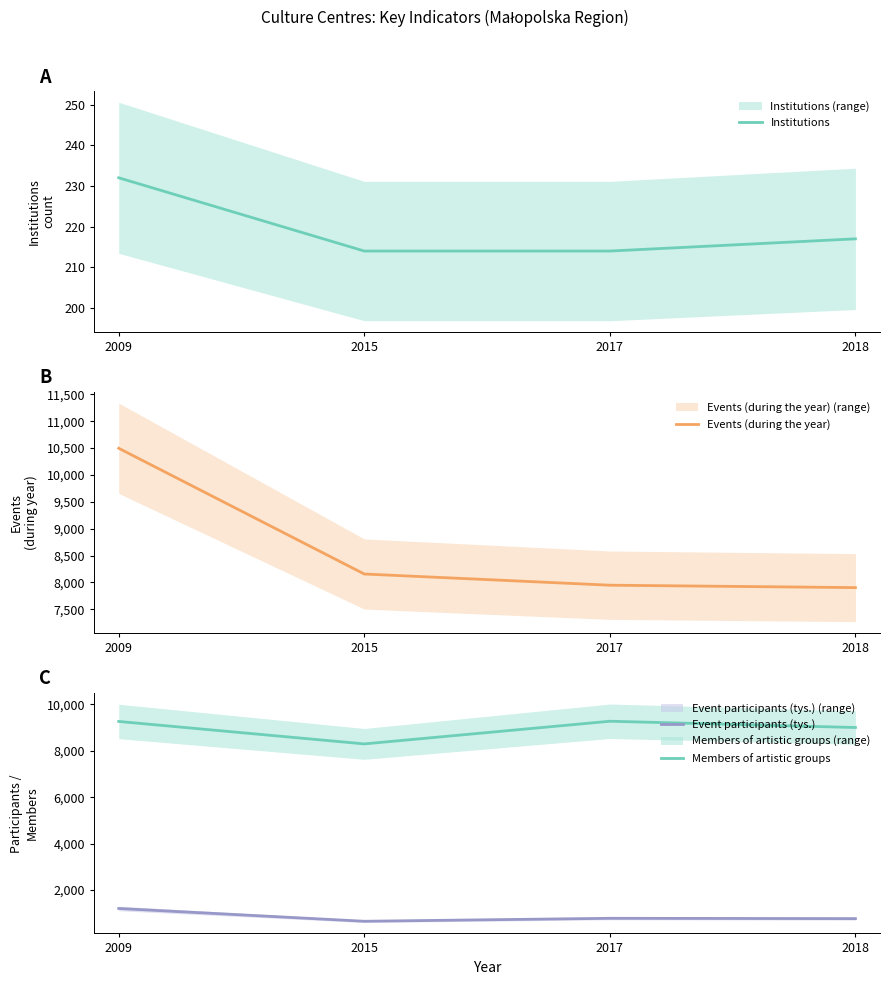

Reading right to left, list all the values displayed in this chart.

Institutions: 217.0	214.0	214.0	232.0
Events (during the year): 7904.0	7949.0	8157.0	10496.0
Event participants (tys.): 773.5	787.0	659.4	1210.2
Members of artistic groups: 9004.0	9274.0	8298.0	9265.0